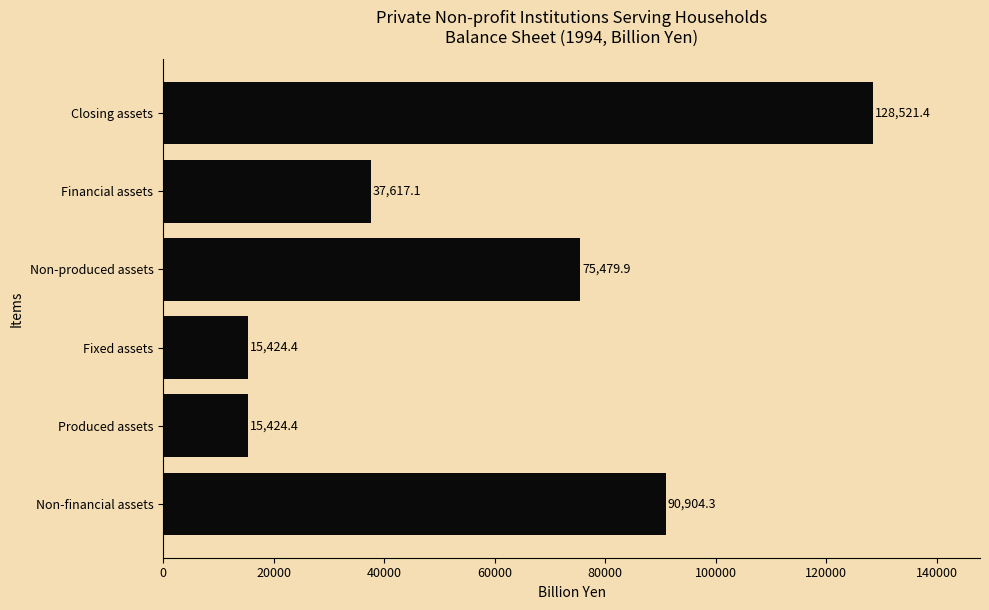

What is the change in value from Produced assets to Non-produced assets?

+60055.5